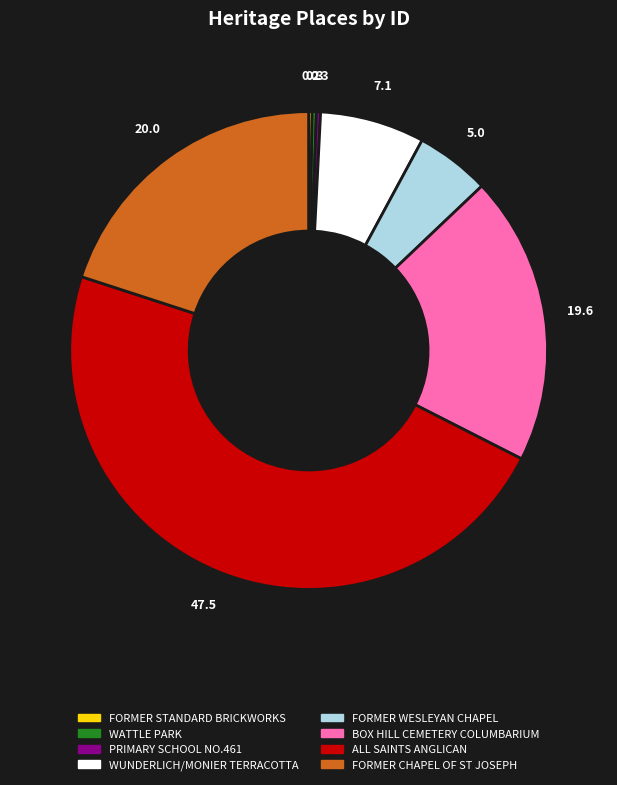

The WATTLE PARK slice represents 0% of the pie. True or false?

True